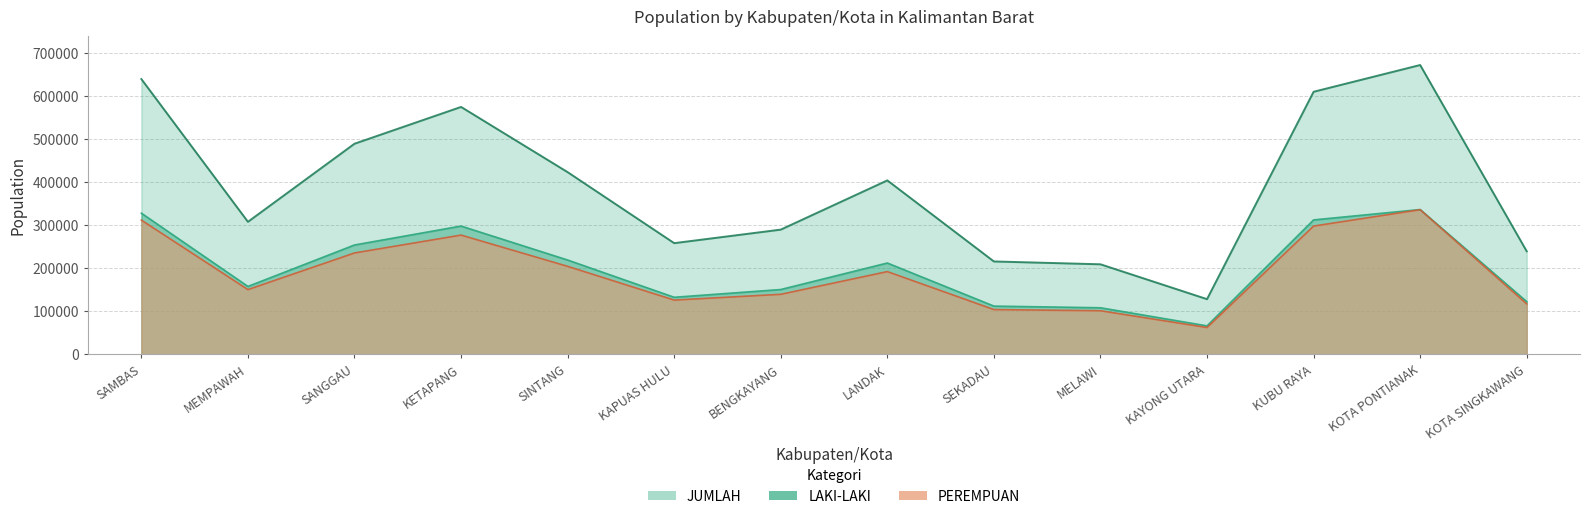

True or false: LAKI-LAKI and PEREMPUAN cross at least once.

False